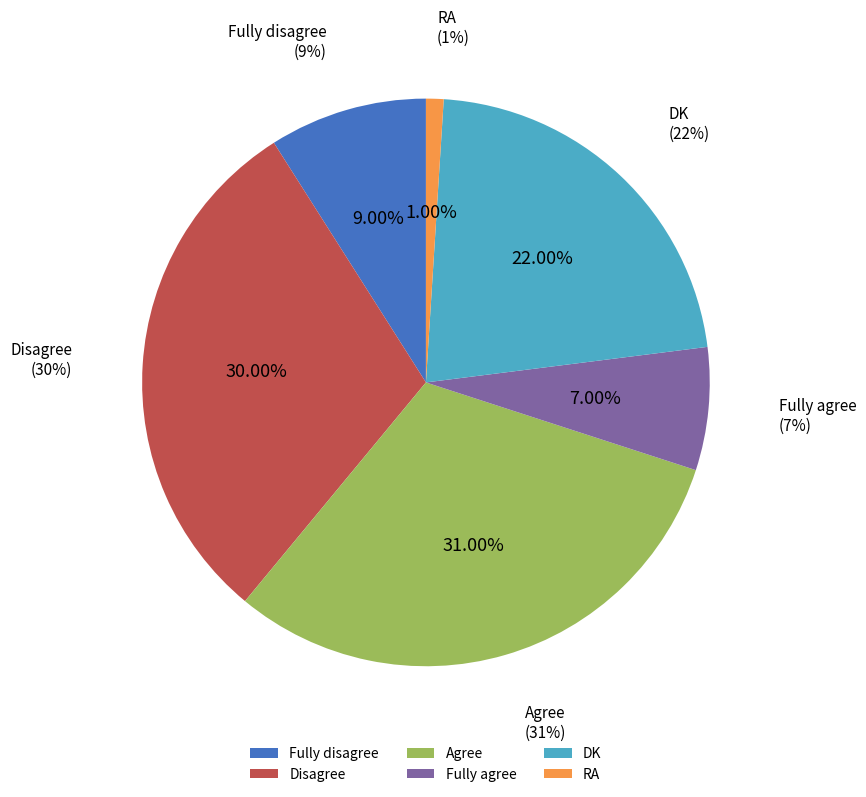

Between Fully agree and Disagree, which is larger?

Disagree